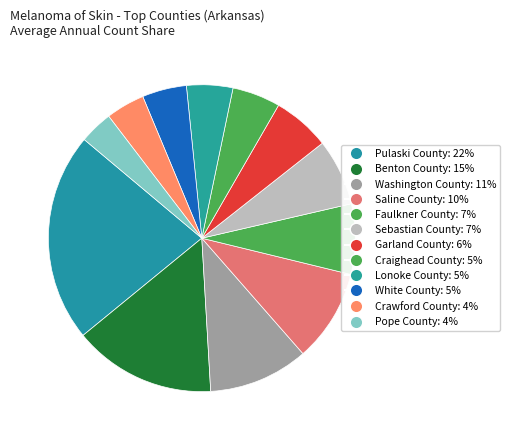

Combined, what portion of the pie is Saline County and Pope County?

13.3%